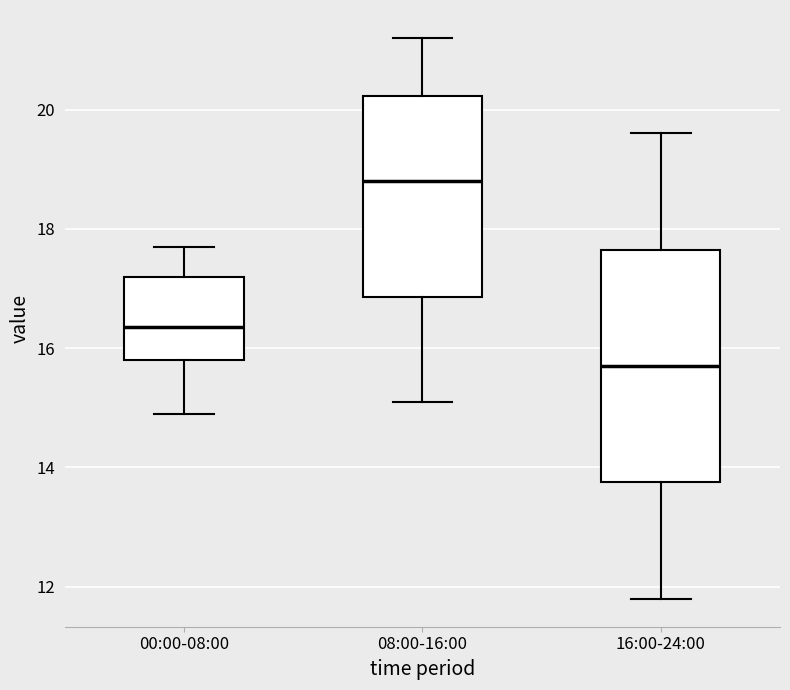

Which box's median line is the highest?

08:00-16:00